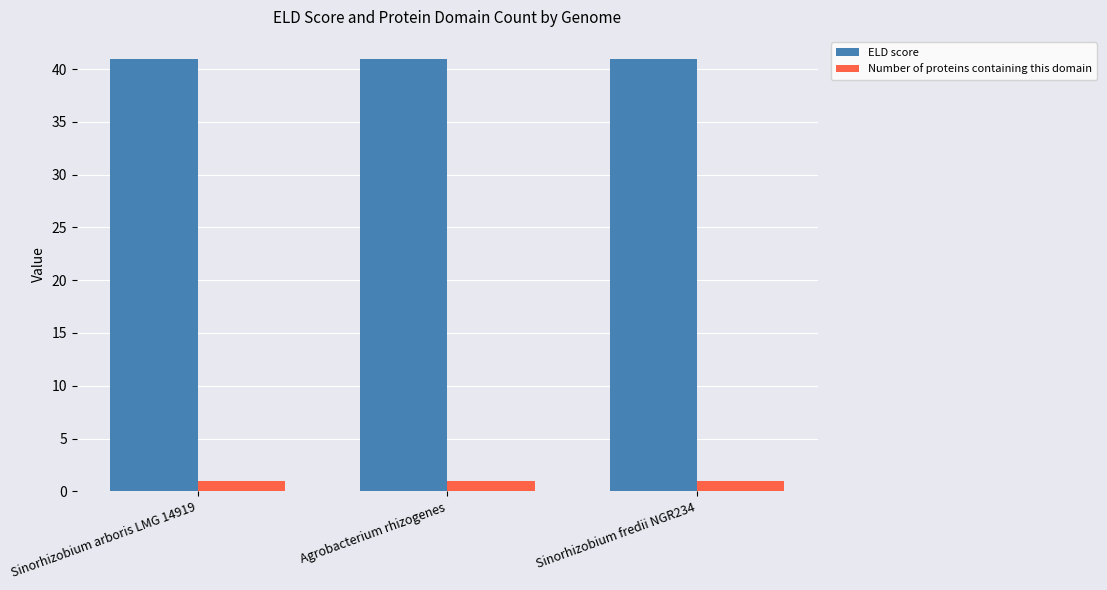

What is the lowest value of the Number of proteins containing this domain series?

1